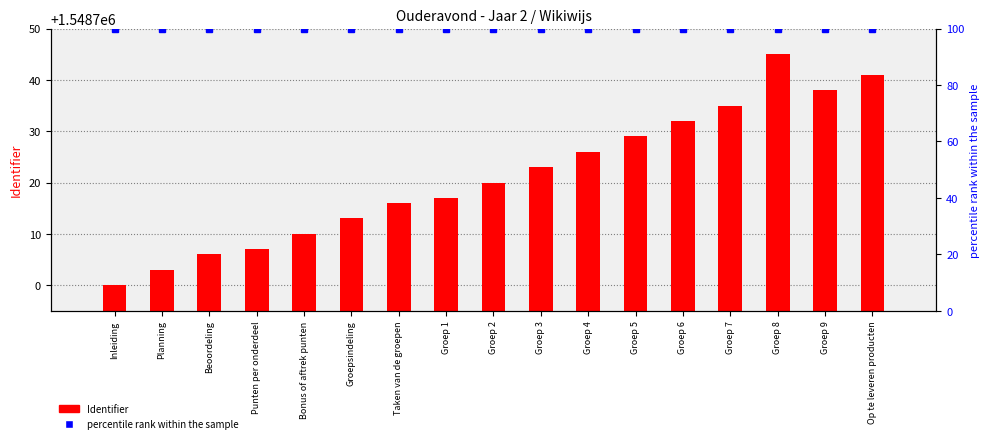

List the labels in order of percentile rank within the sample value, largest first.

Inleiding, Planning, Beoordeling, Punten per onderdeel, Bonus of aftrek punten, Groepsindeling, Taken van de groepen, Groep 1, Groep 2, Groep 3, Groep 4, Groep 5, Groep 6, Groep 7, Groep 8, Groep 9, Op te leveren producten